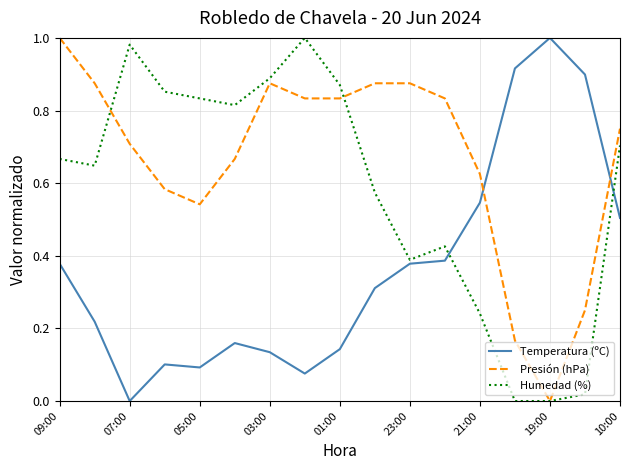

Rank the series by their average value, from lowest to highest.

Temperatura (ºC), Humedad (%), Presión (hPa)